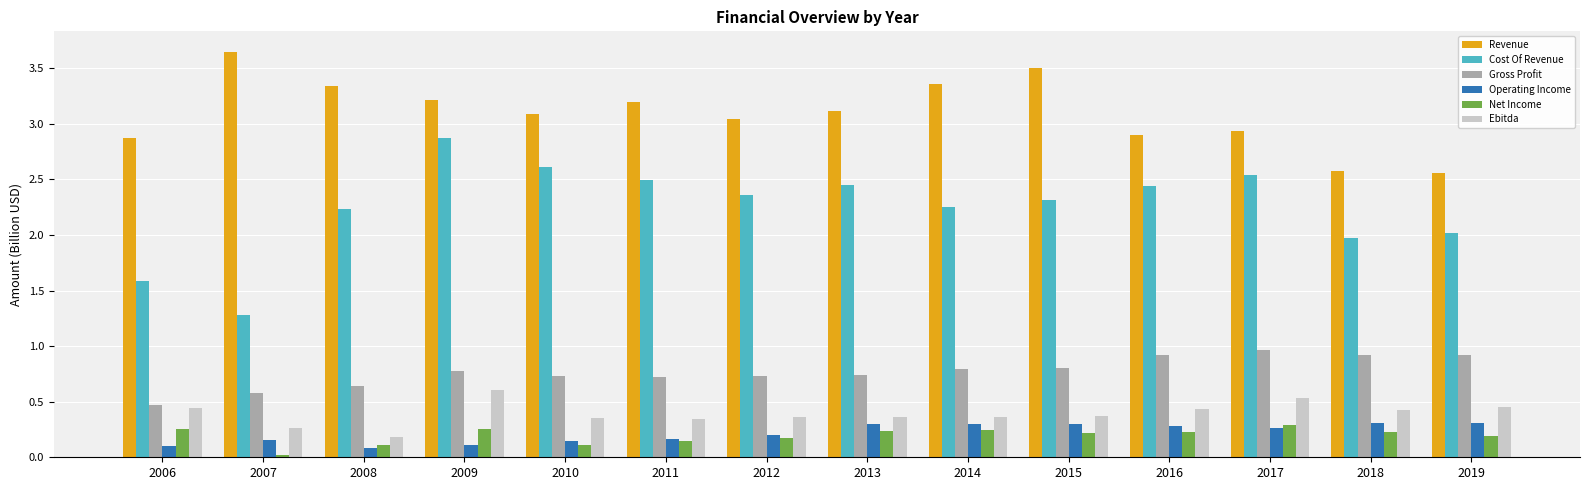

What is the spread (max minus min) of values at 2017?

2.7